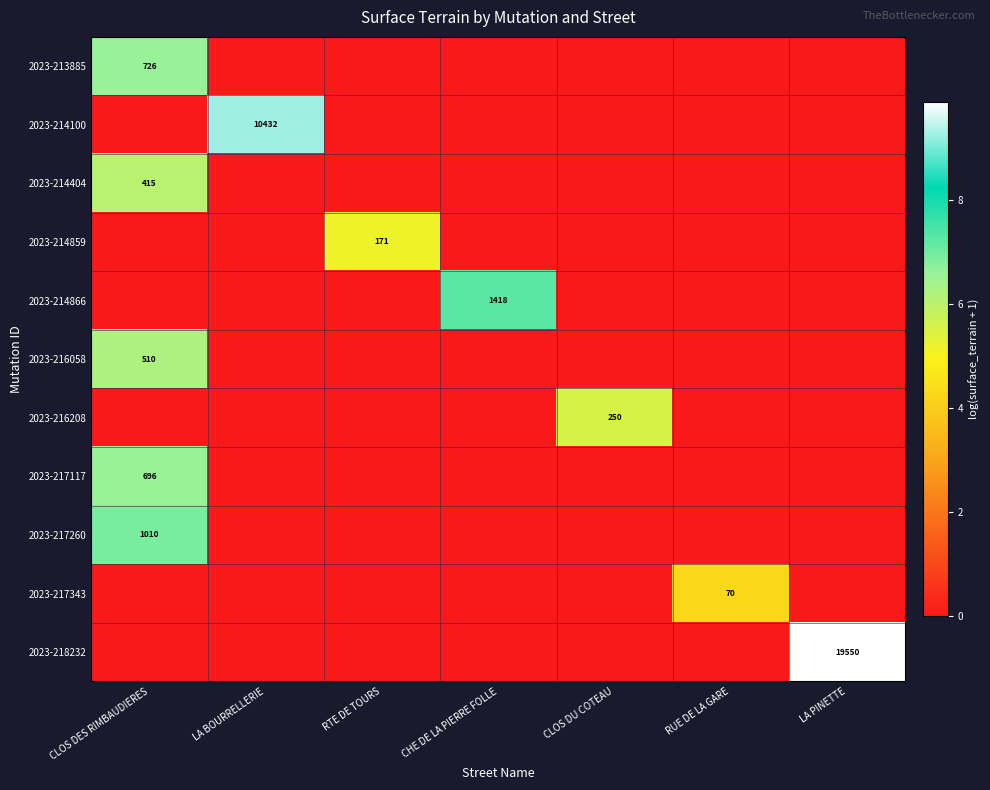

Which label corresponds to the smallest value in the chart?

LA BOURRELLERIE